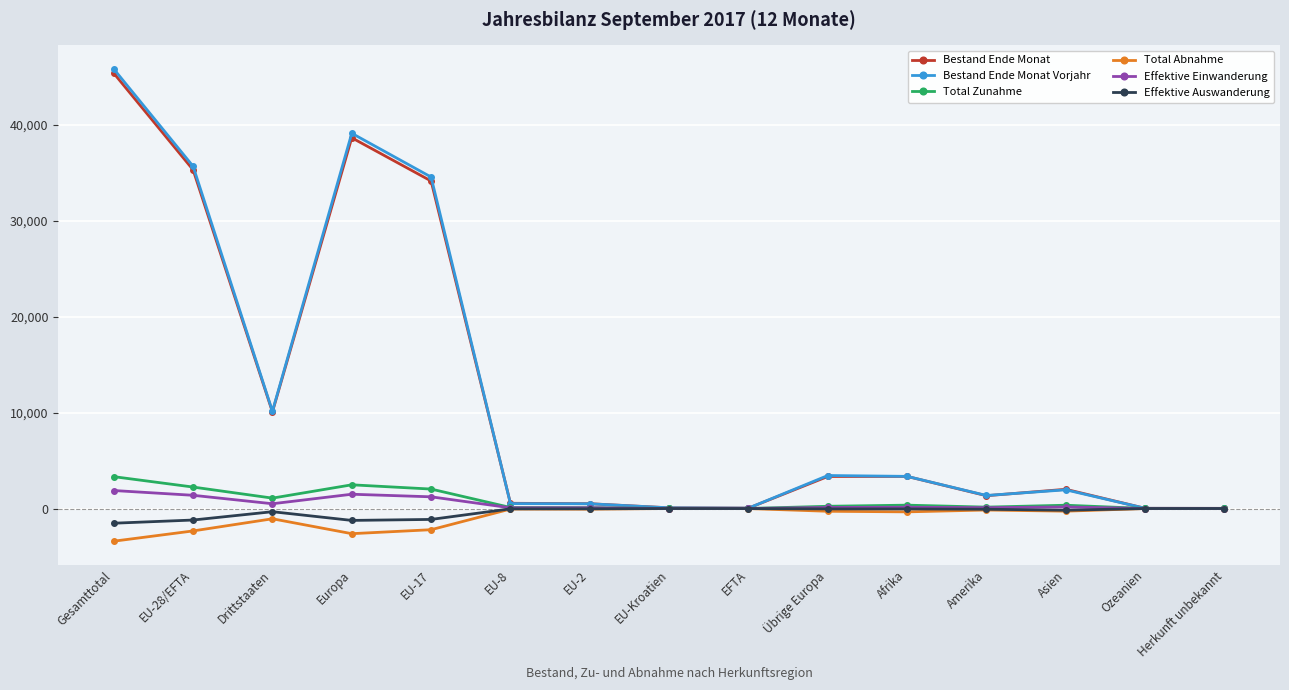

True or false: Bestand Ende Monat has more than 1 points higher than both neighbors.

True